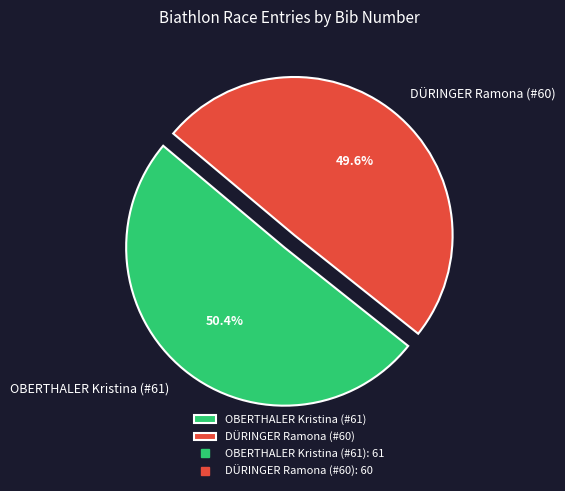

Which slice is the smallest?

DÜRINGER Ramona (#60)